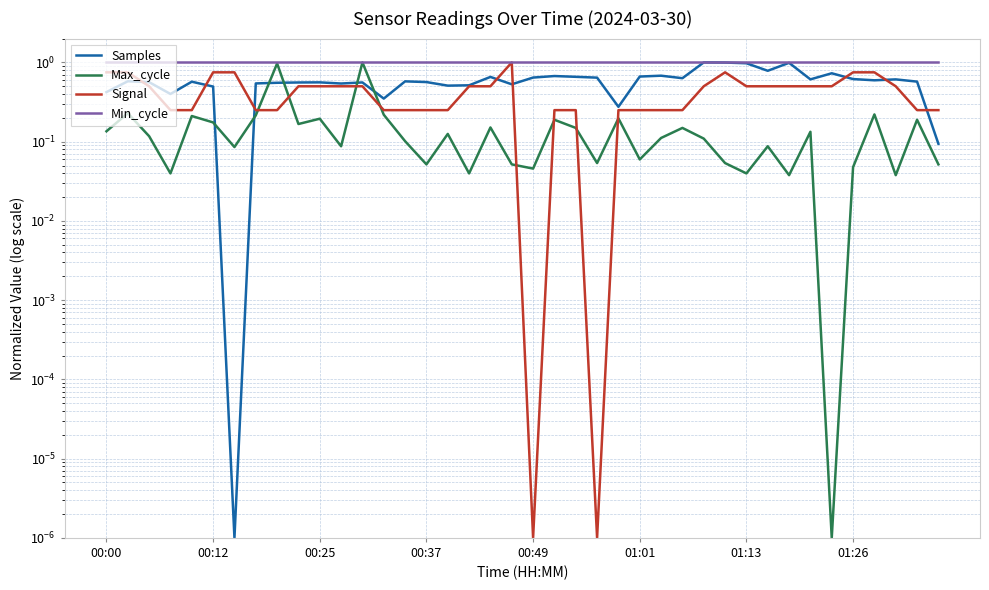

Is this an area chart (filled region under the line)?

No